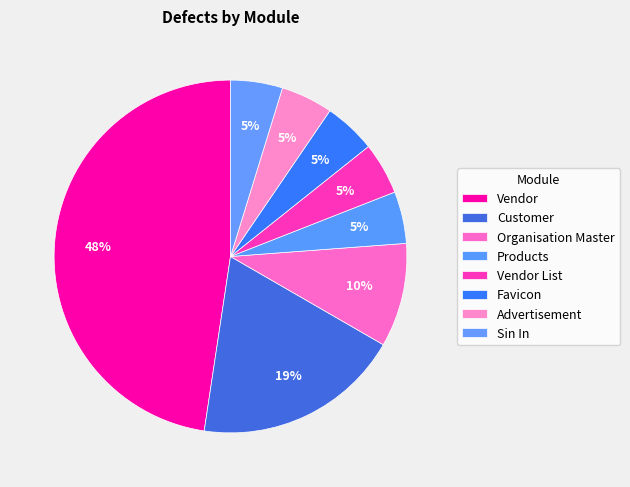

How many slices are in this pie chart?

8